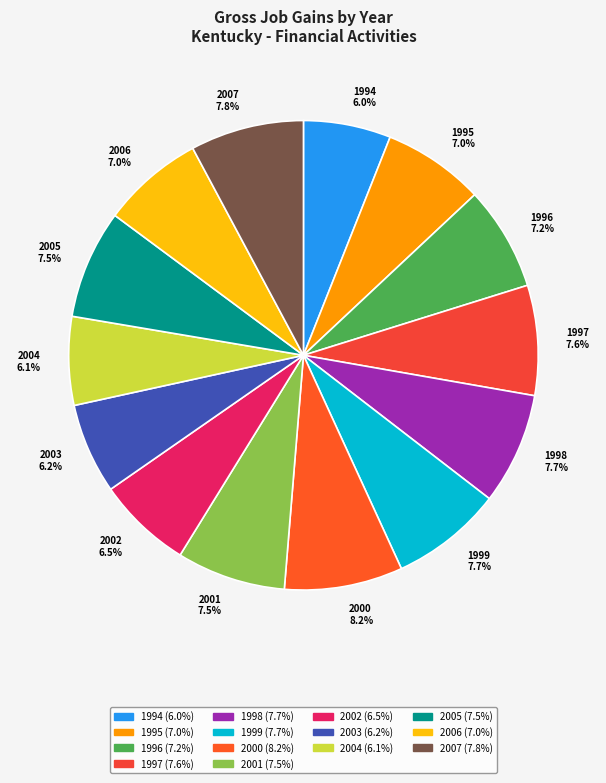

How much of the chart is everything except 1997 7.6%?

92.4%